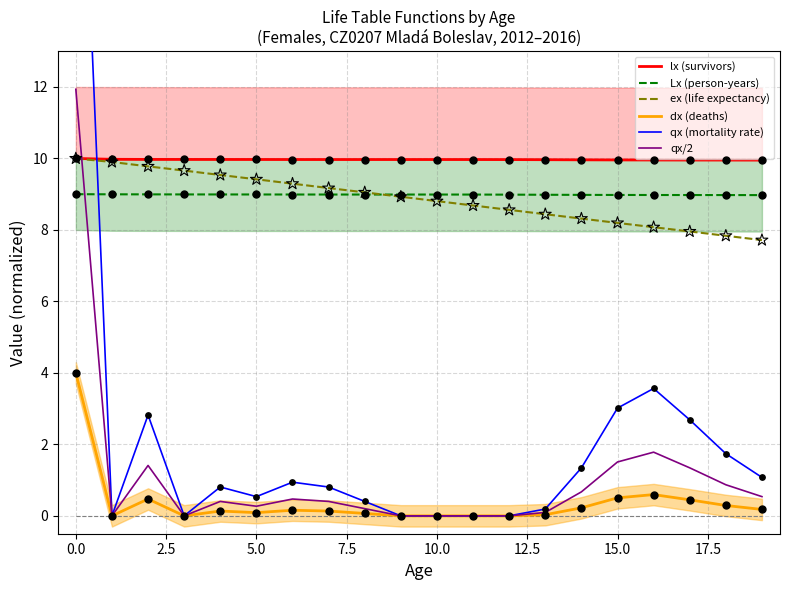

True or false: ex (life expectancy) and dx (deaths) cross at least once.

False